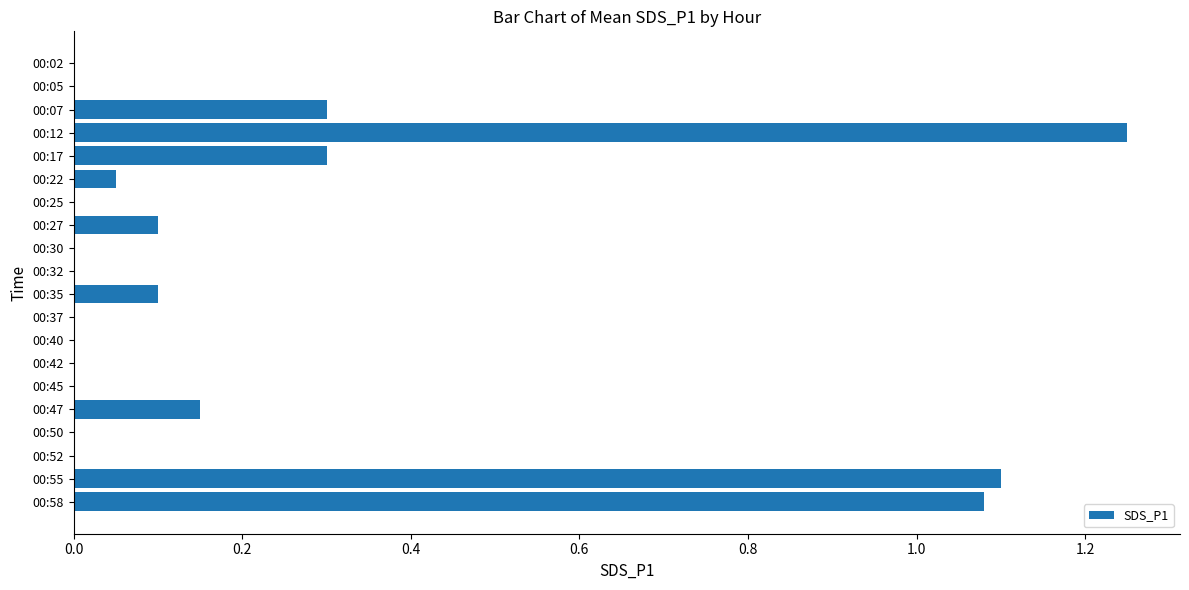

Is it true that the value at 00:27 is 0.1?

True